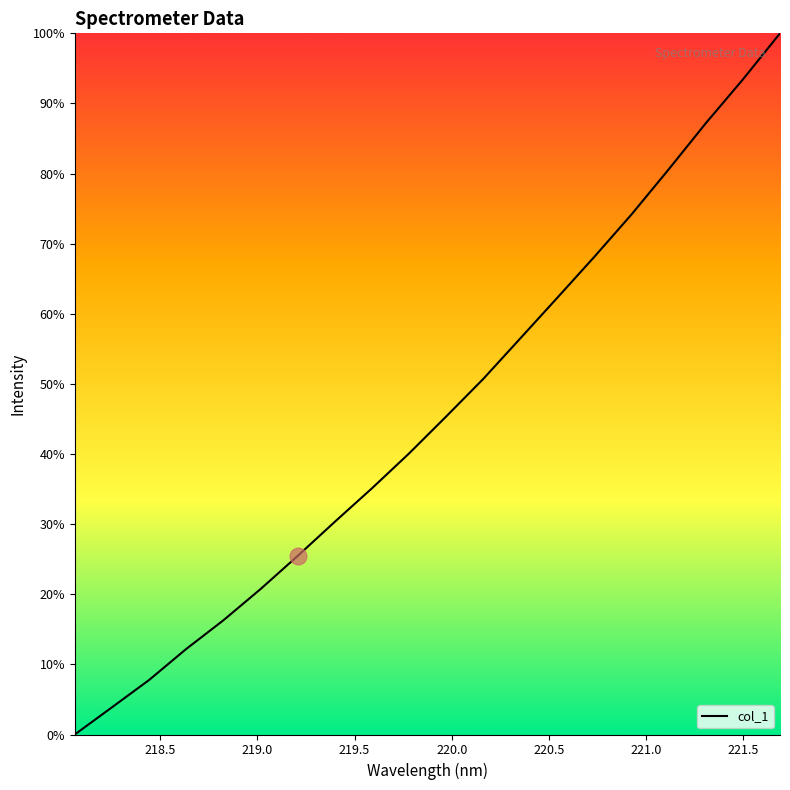

What is the difference between the maximum and minimum values?

100.0